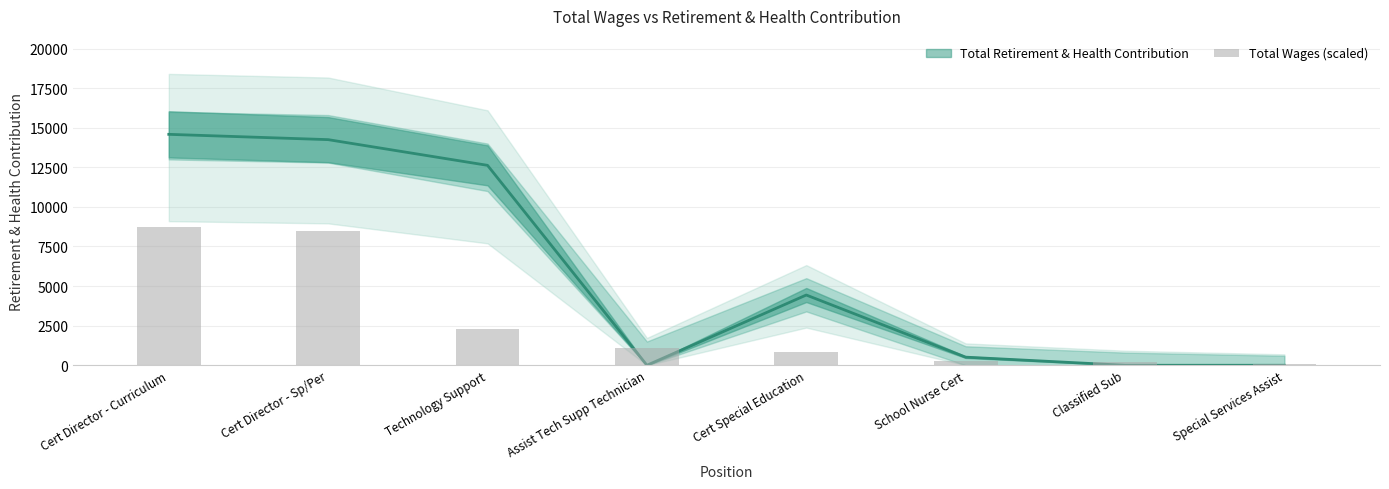

Reading right to left, transcribe all the data shown in this chart.

79.4	182.5	265.0	854.0	1064.7	2294.0	8488.1	8749.8